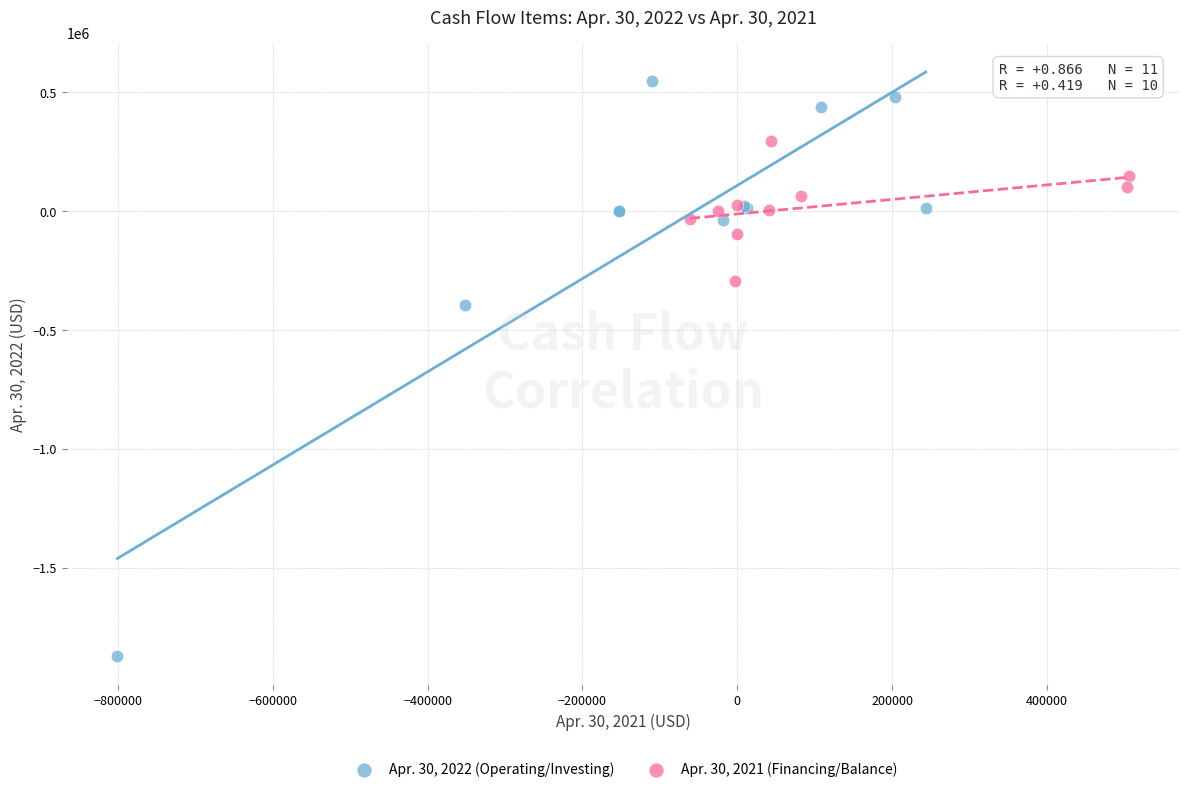

Which series has the widest spread of Y values?

Apr. 30, 2022 (Operating/Investing)